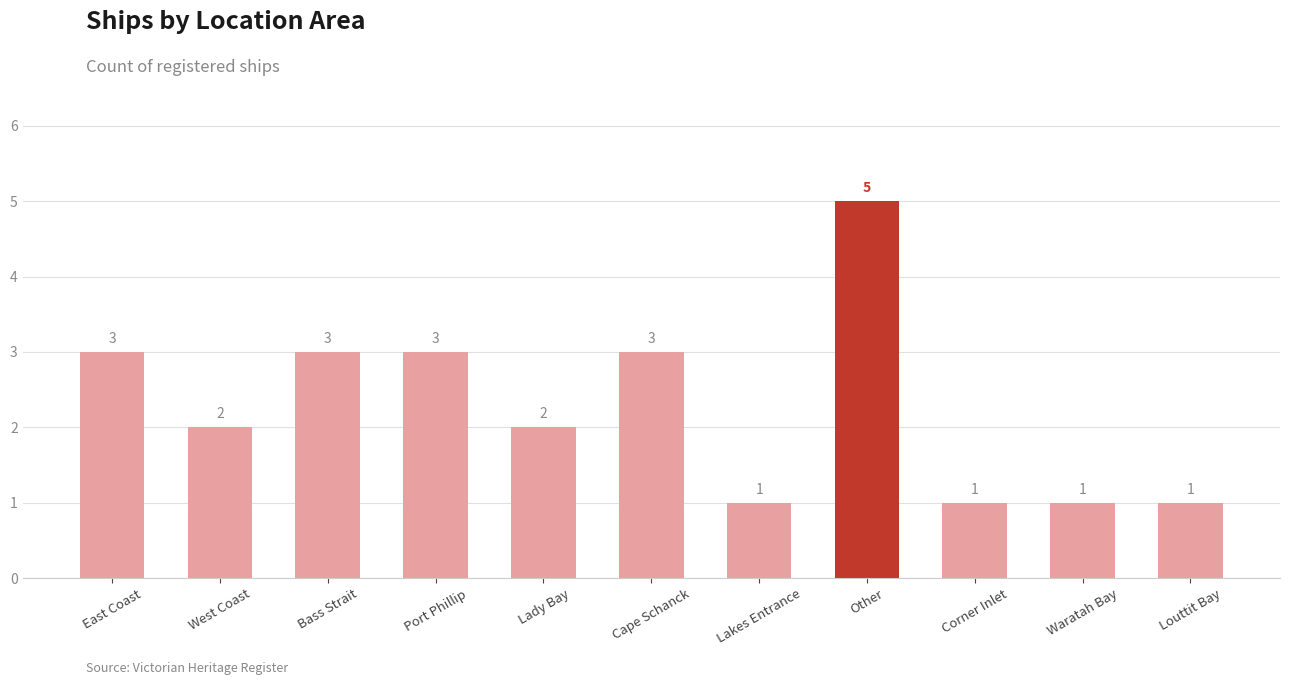

At which label does the data first exceed 2?

East Coast